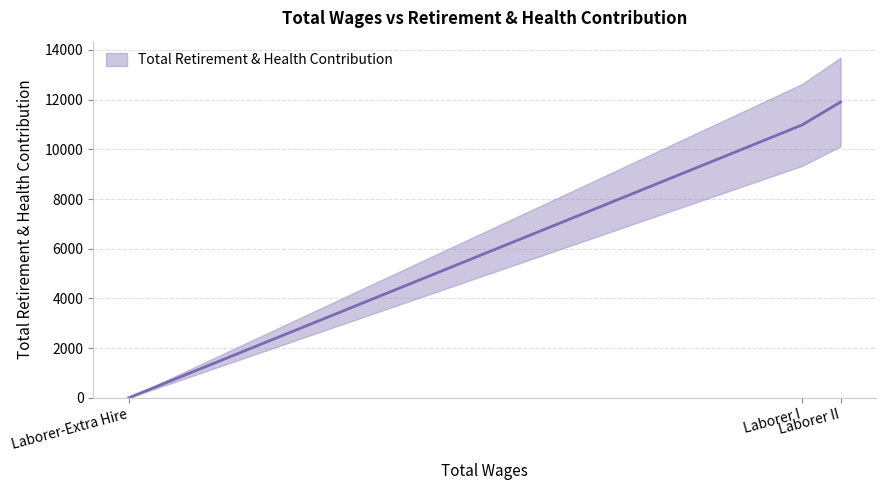

Which label corresponds to the largest value in the chart?

Laborer II